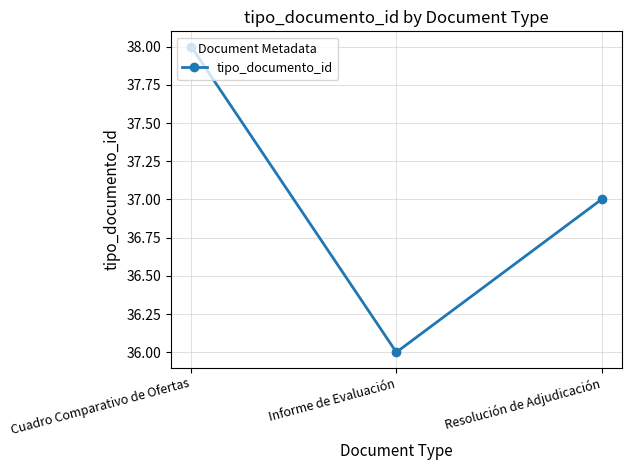

Rank the categories by value from highest to lowest.

Cuadro Comparativo de Ofertas, Resolución de Adjudicación, Informe de Evaluación